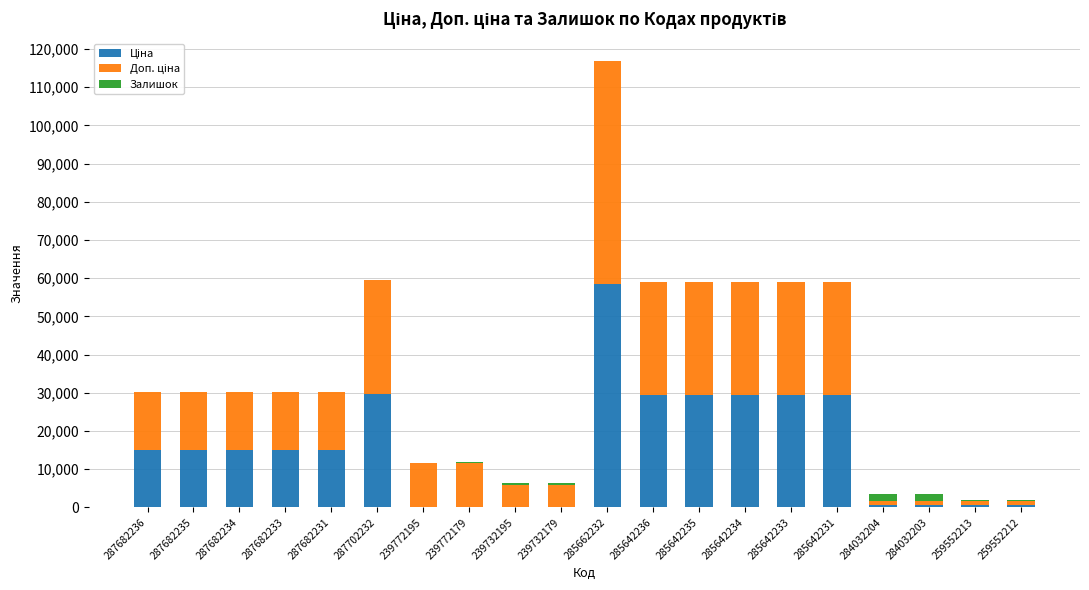

At which category is the sum across all series the highest?

285662232